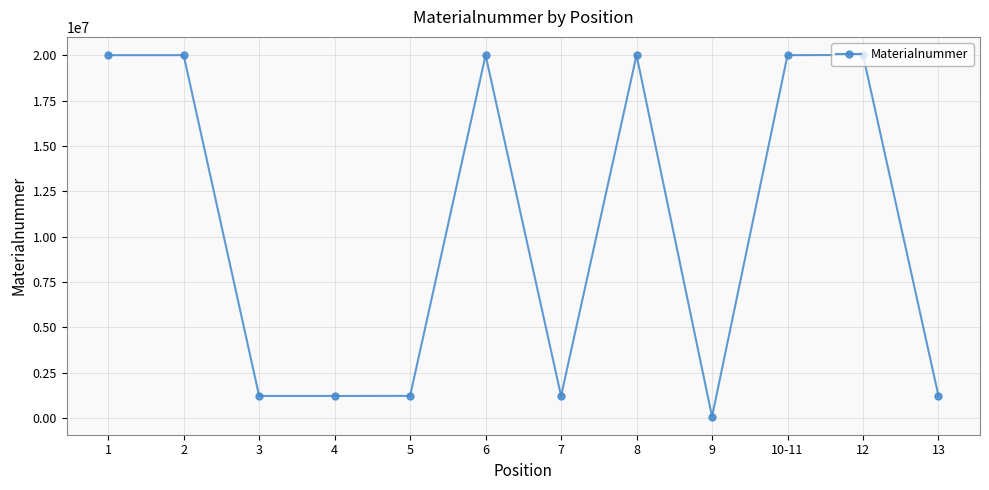

What is the difference between the values at 12 and 13?

18792046